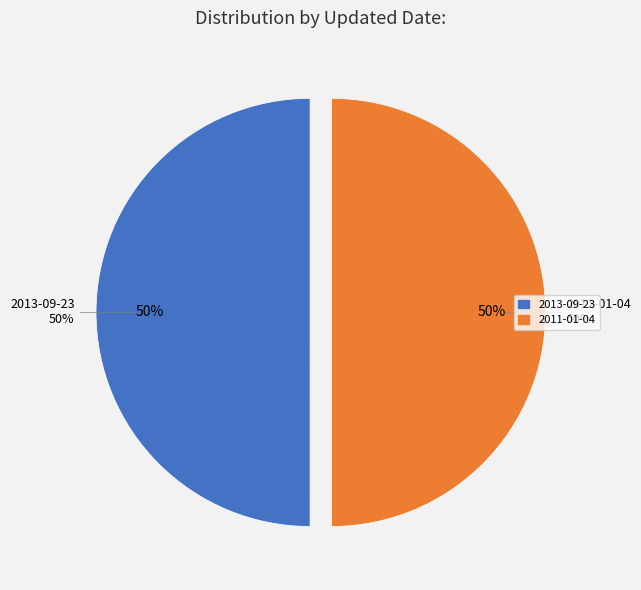

What percentage is the 2011-01-04 slice, to the nearest percent?

50%